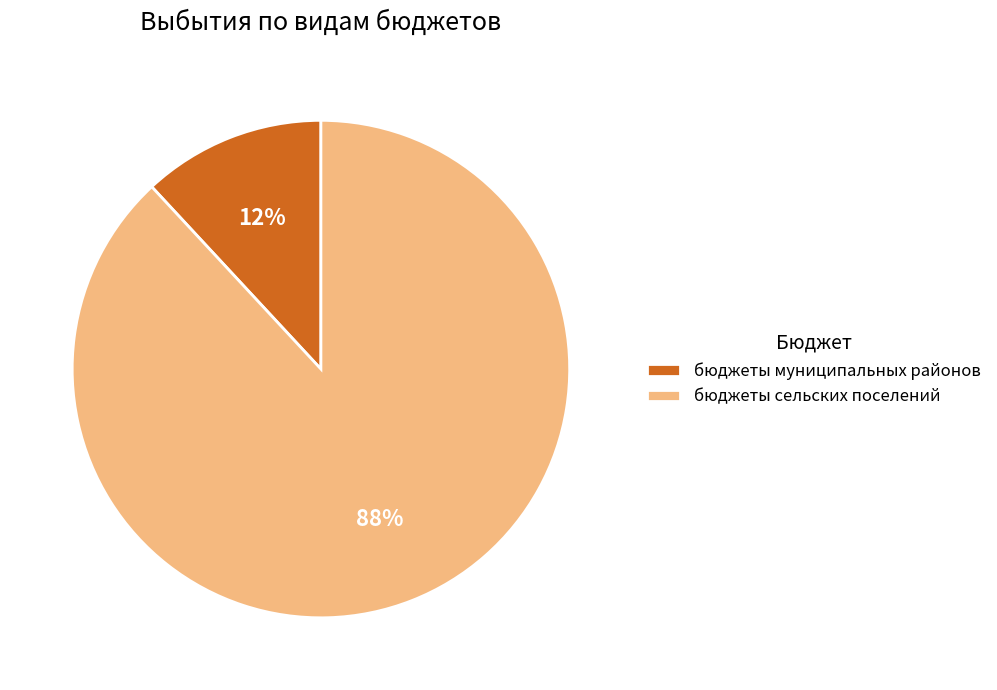

How many segments does this pie chart have?

2